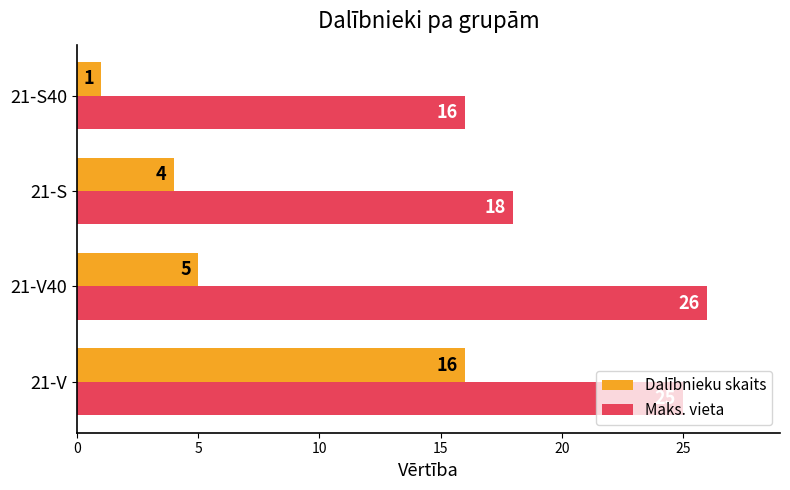

Which series has the largest range (max minus min)?

Dalībnieku skaits